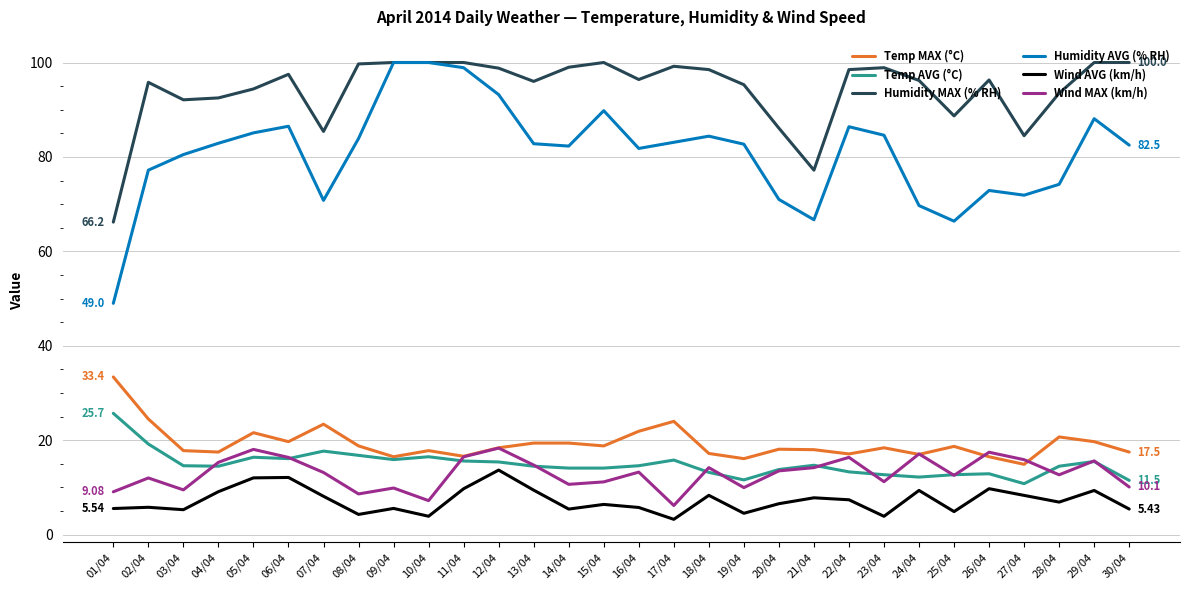

What is the total value across all series at 14/04?

230.9